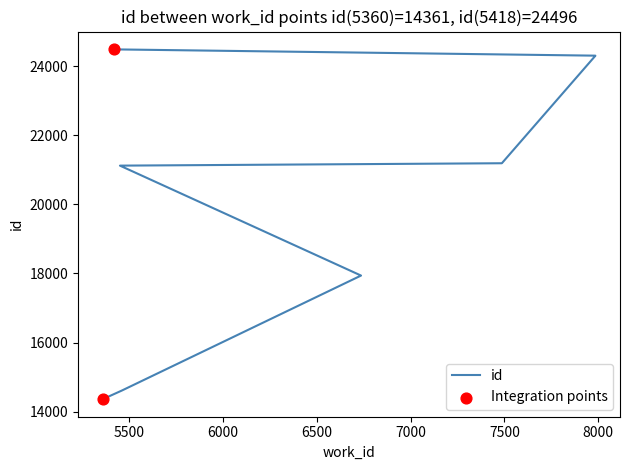

What is the change in value from 5452 to 7486?

+69